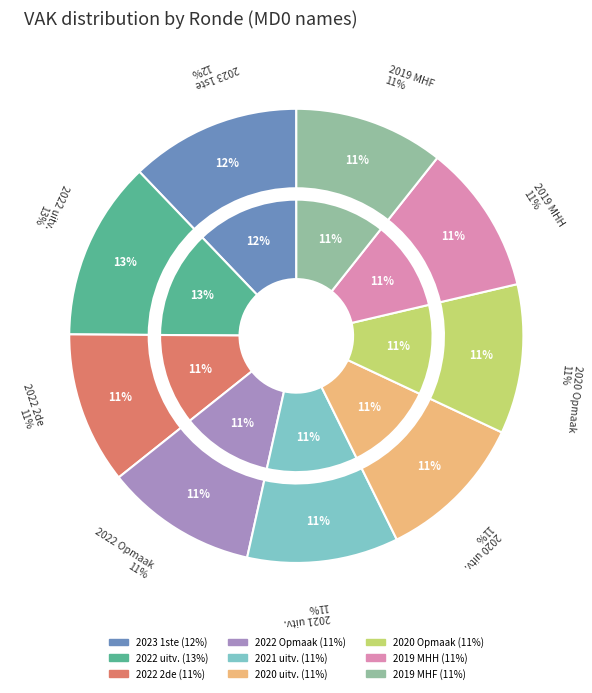

To the nearest percent, what is the difference between the largest and smallest slice percentages?

2%